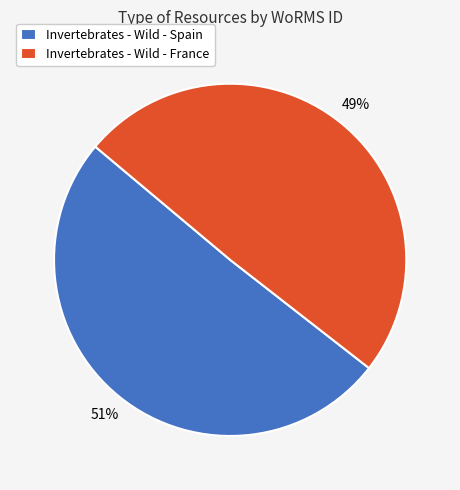

Is the sum of Invertebrates - Wild - France and Invertebrates - Wild - Spain greater than half?

Yes